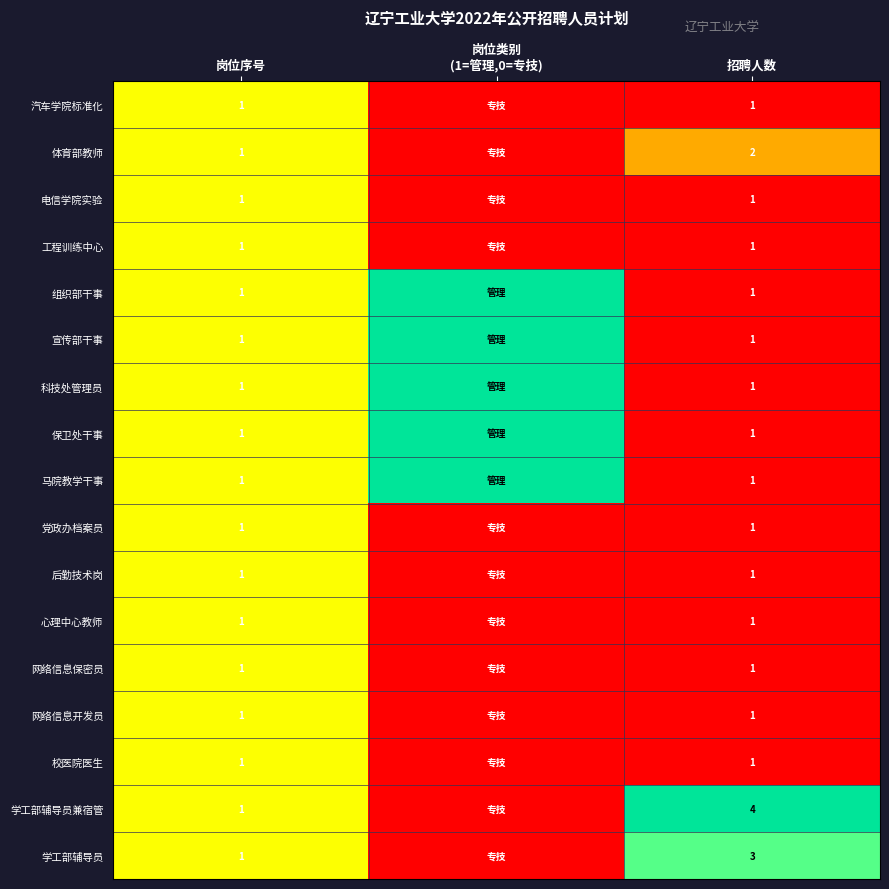

Between 岗位序号 and 岗位类别
(1=管理,0=专技), which is larger?

岗位序号